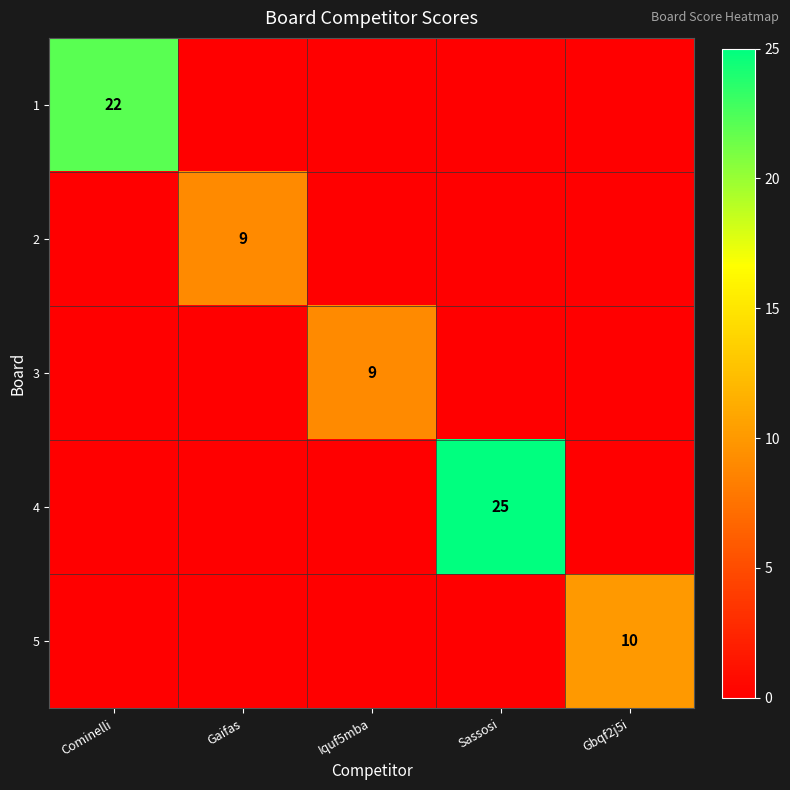

What is the difference between the highest and lowest values at Sassosi?

25